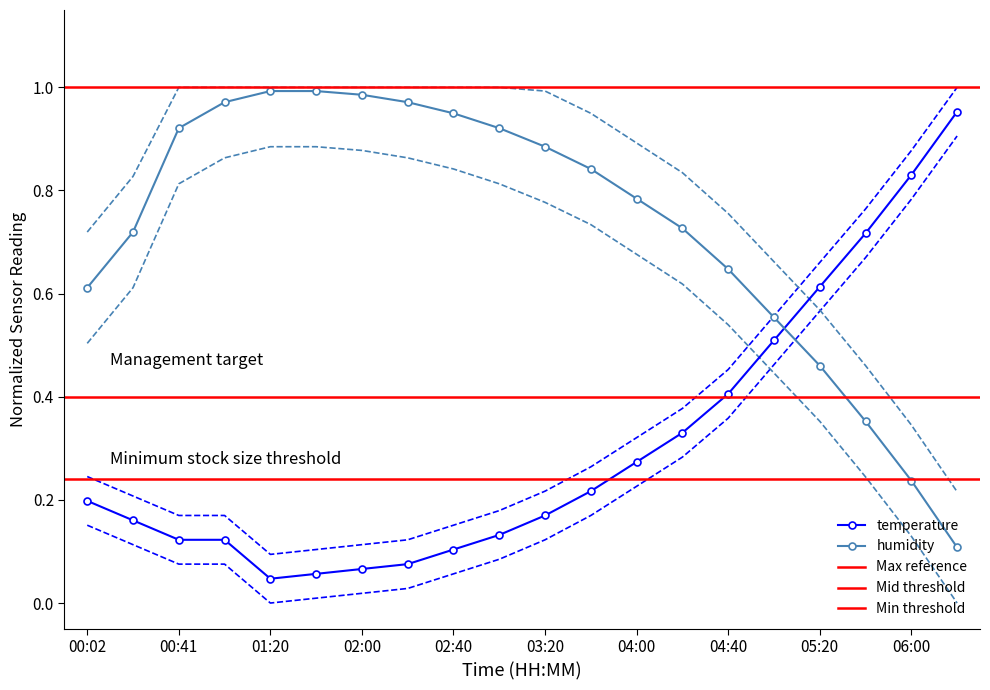

Is this an area chart (filled region under the line)?

No